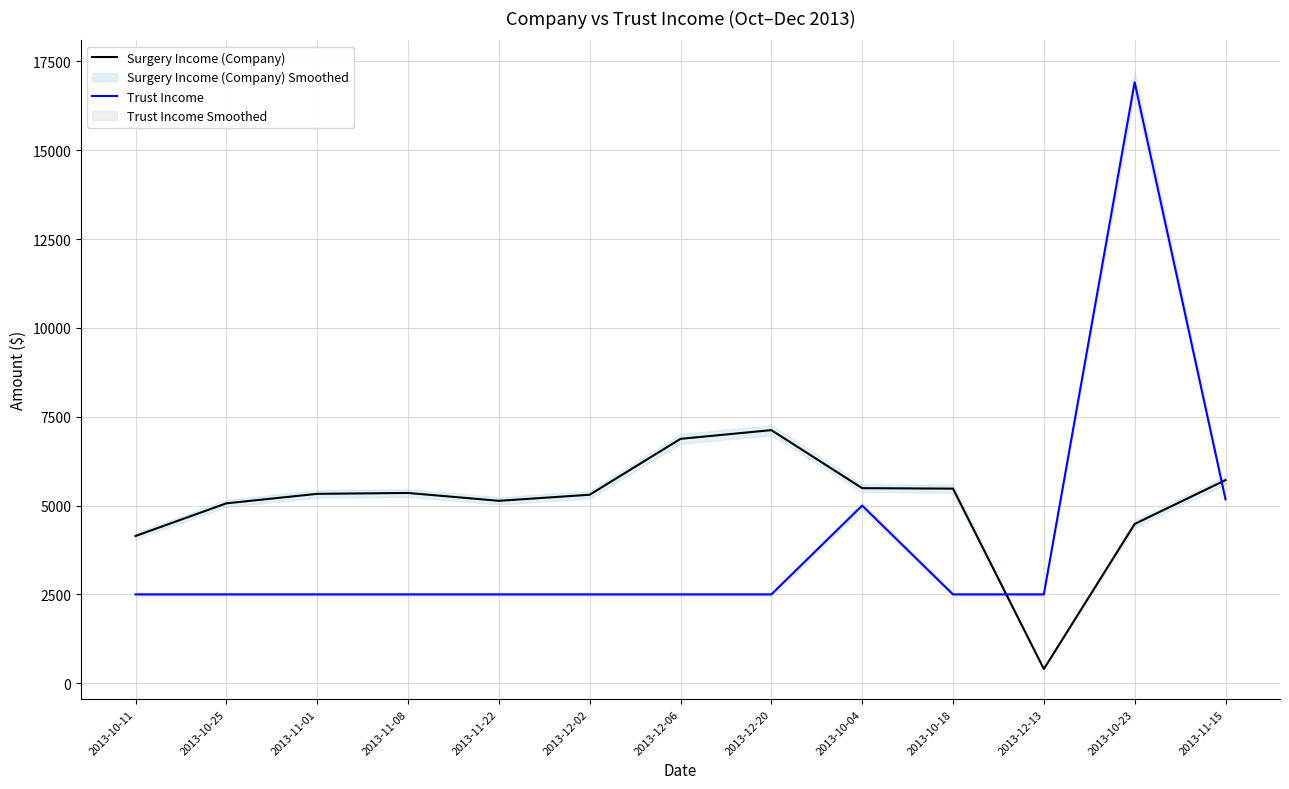

Between which two adjacent categories do Trust Income and Surgery Income (Company) first intersect?

2013-10-18 and 2013-12-13